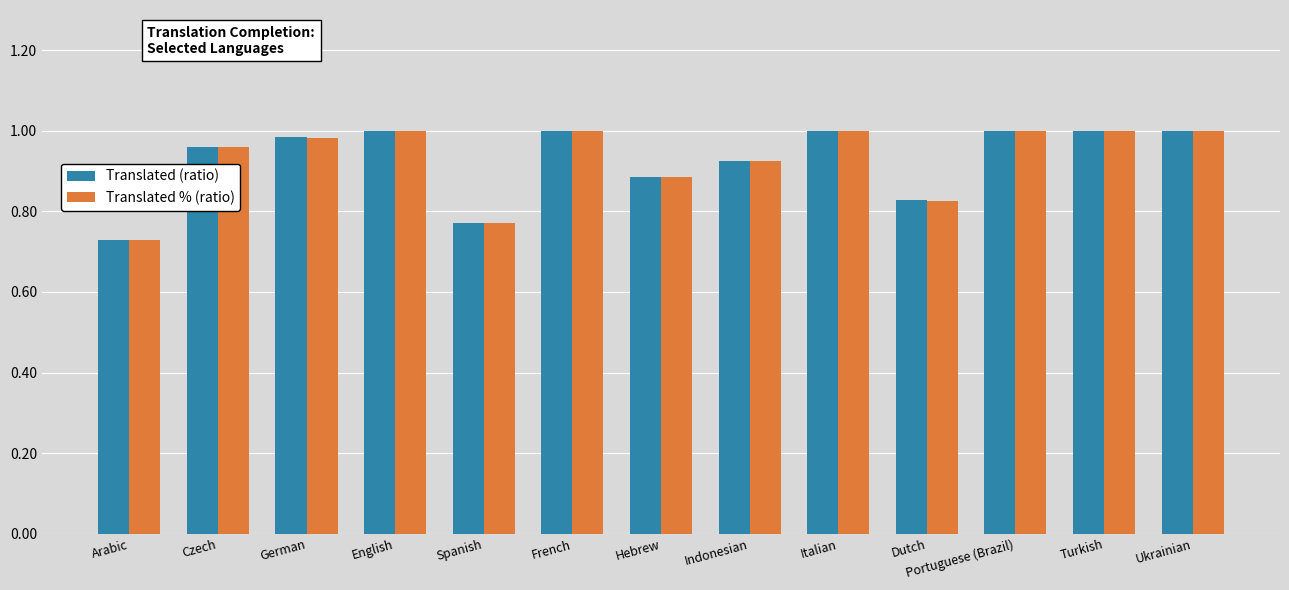

At how many categories does at least one series exceed 0?

13